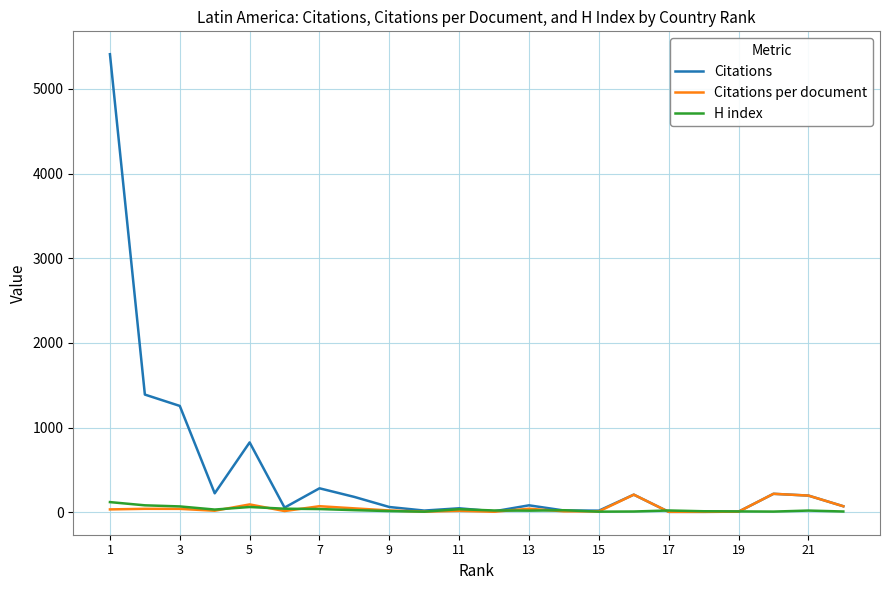

What is the maximum value for H index?

119.0